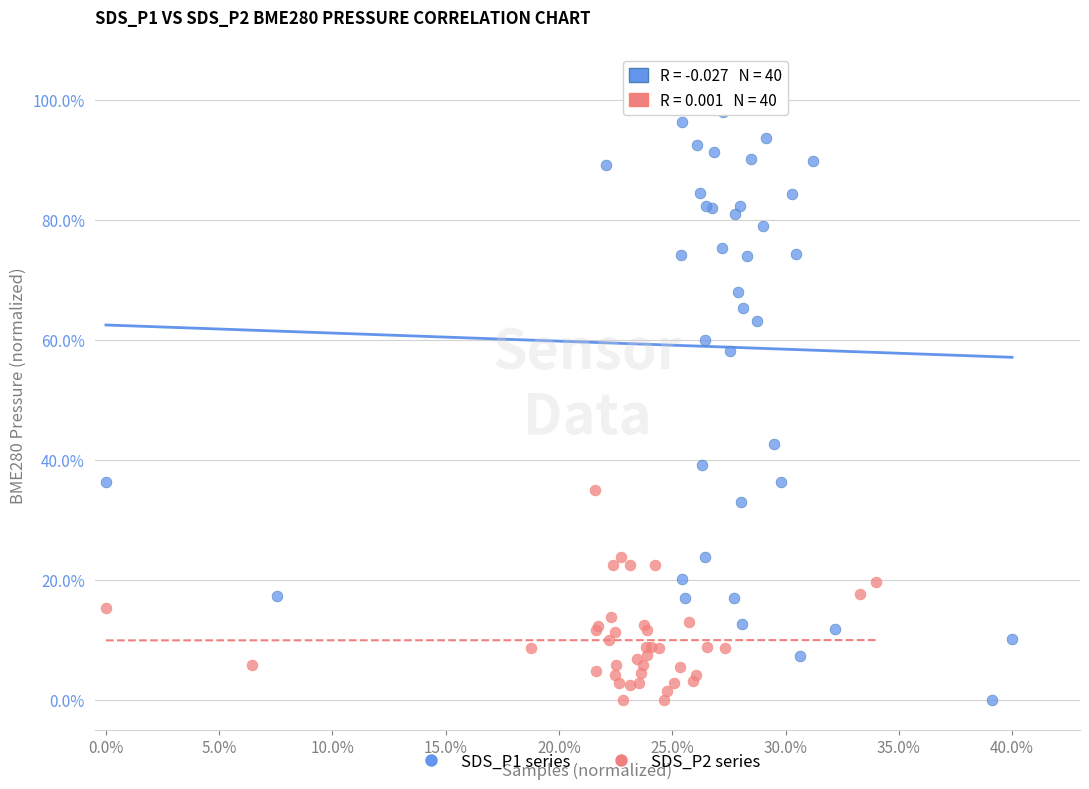

What are all the series names shown in the legend?

SDS_P1 series, SDS_P2 series